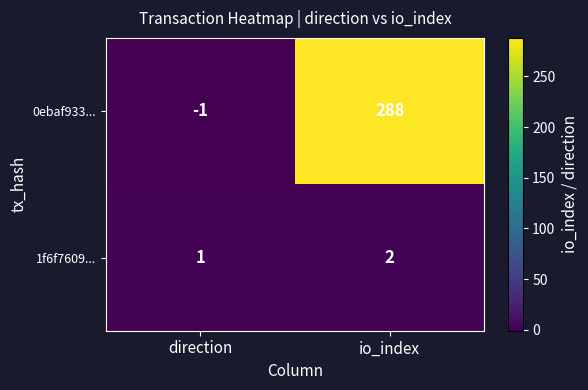

What is the difference between the 0ebaf933... values at io_index and direction?

289